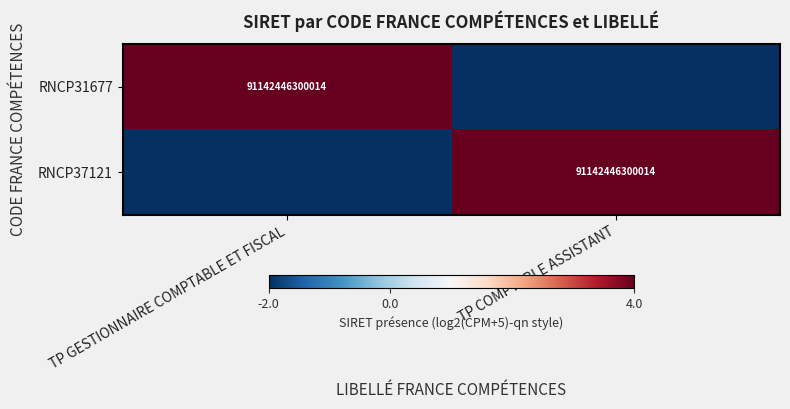

The RNCP31677 series shows 21342183166288 at TP GESTIONNAIRE COMPTABLE ET FISCAL. True or false?

False